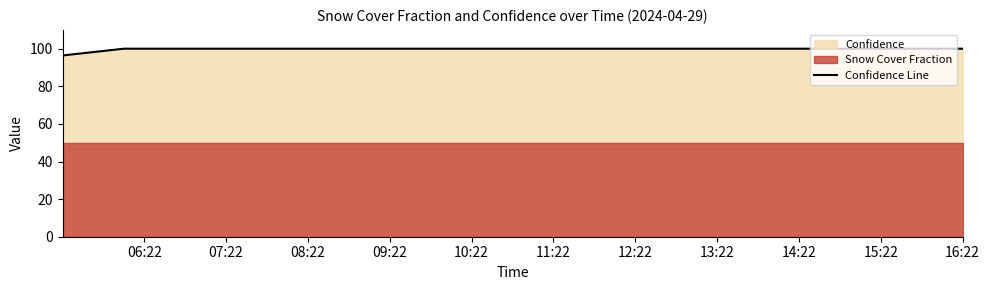

What is the minimum value for Confidence Line?

96.4